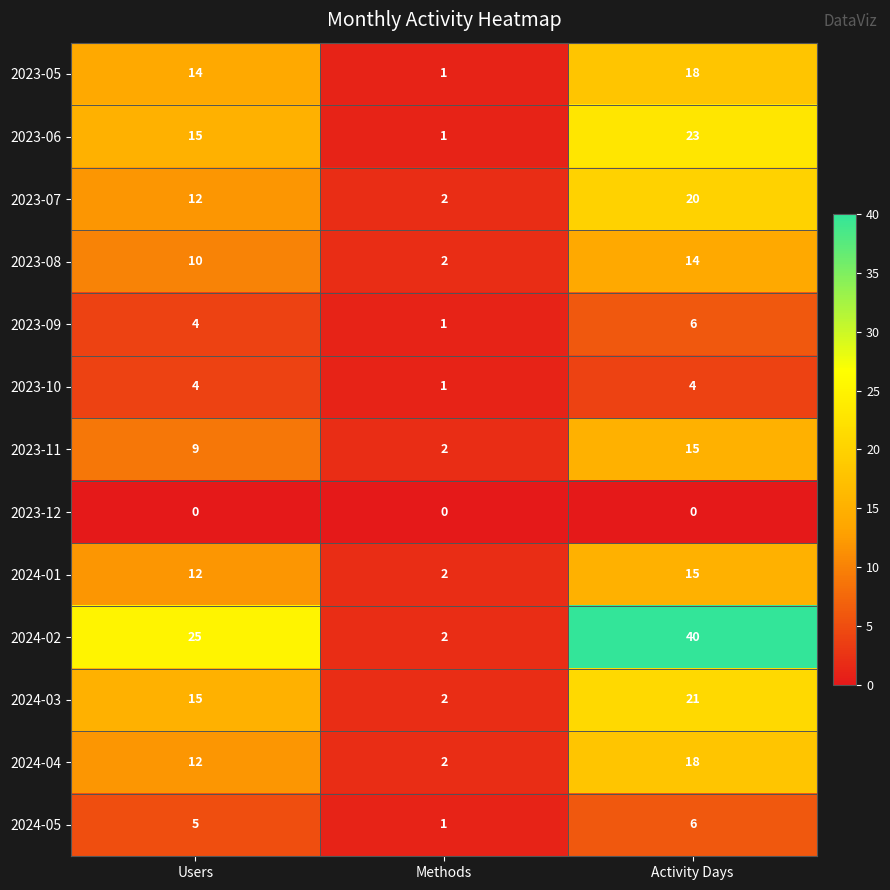

What is the sum of the 2024-01 values at Activity Days and Users?

27